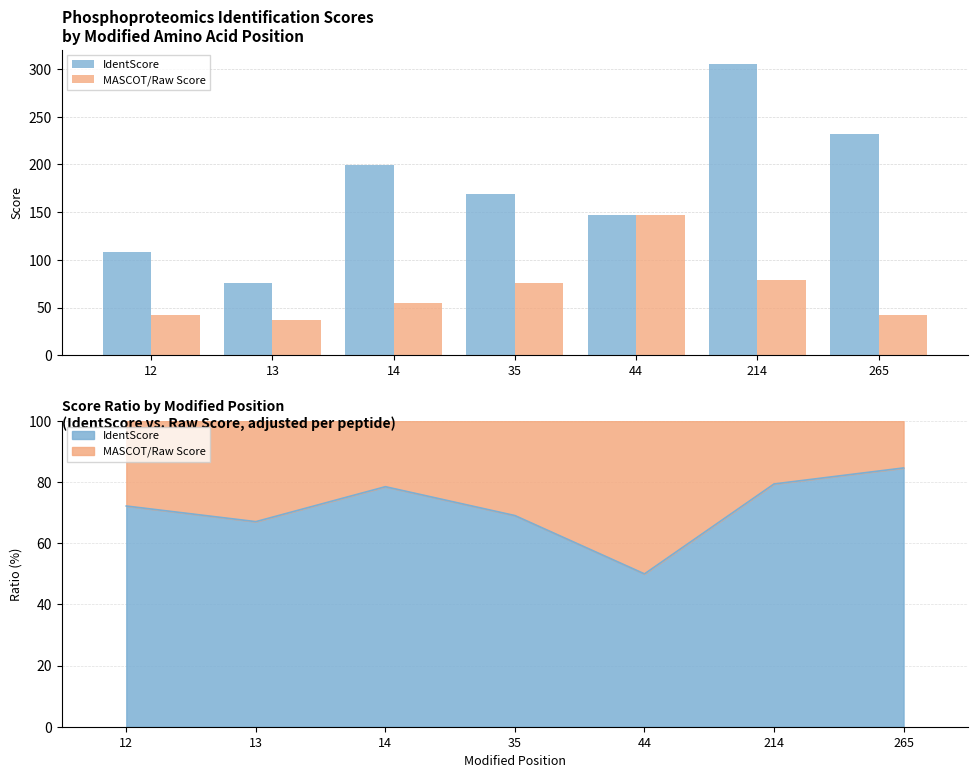

Rank the series by their average value, from lowest to highest.

MASCOT/Raw Score, IdentScore